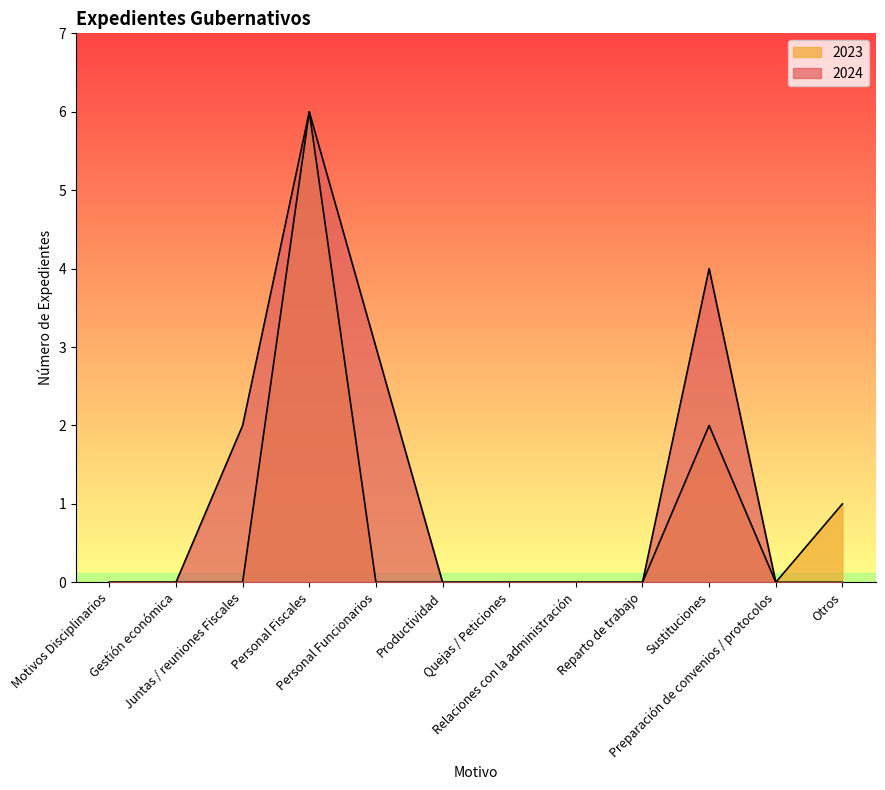

What is the label of the 11th point from the left?

Preparación de convenios / protocolos